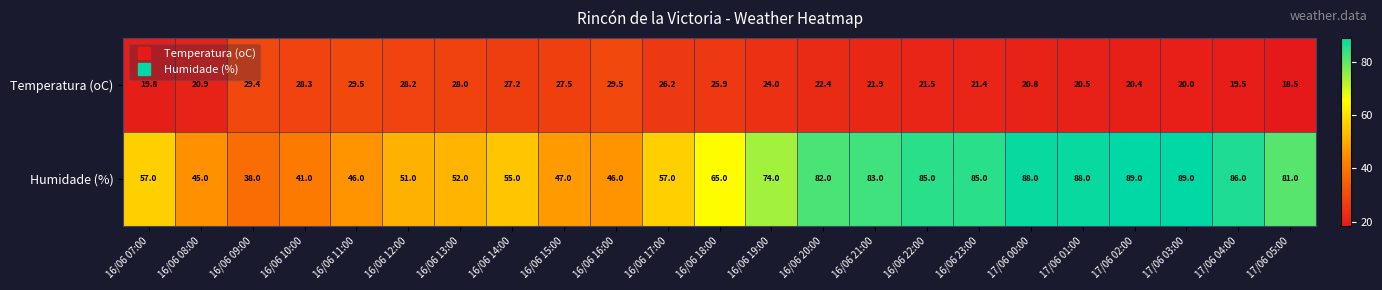

What is the difference between the second highest and minimum values in the Humidade (%) series?

51.0